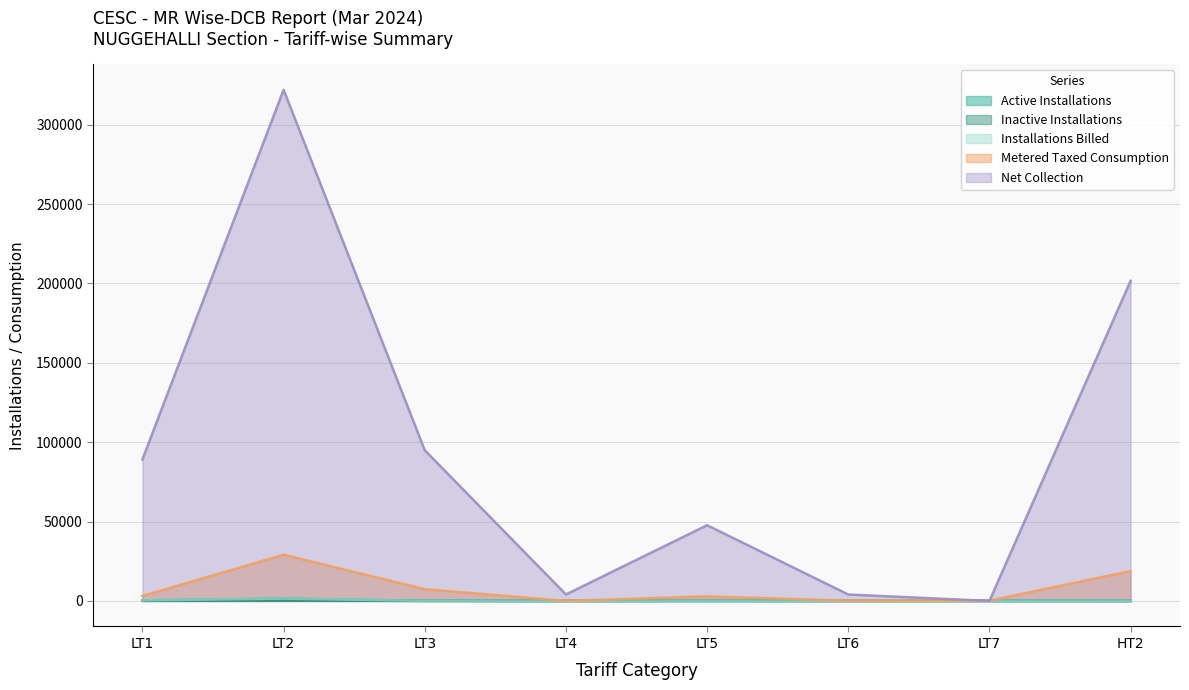

At which label does Inactive Installations first exceed 10?

LT1